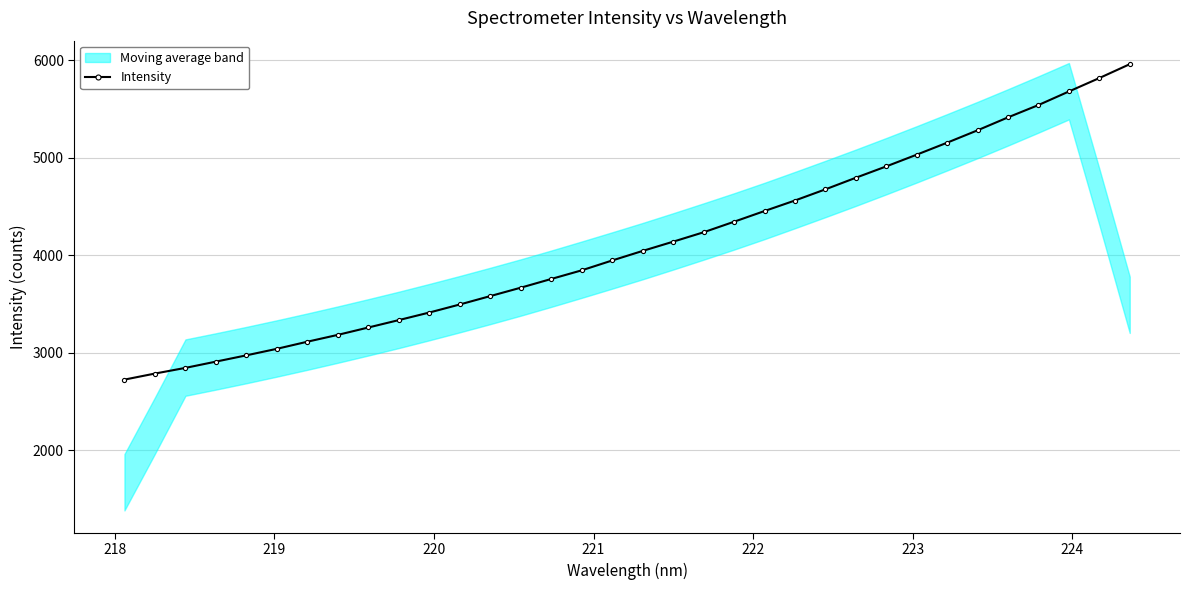

What is the lowest value of the Intensity series?

2724.8